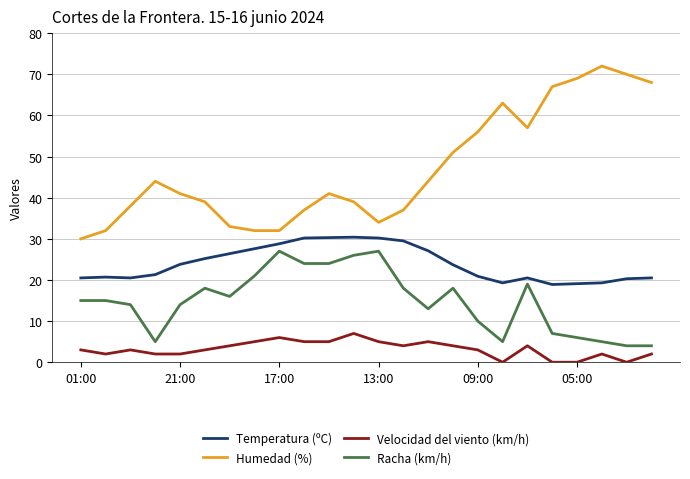

Which series has the largest range (max minus min)?

Humedad (%)